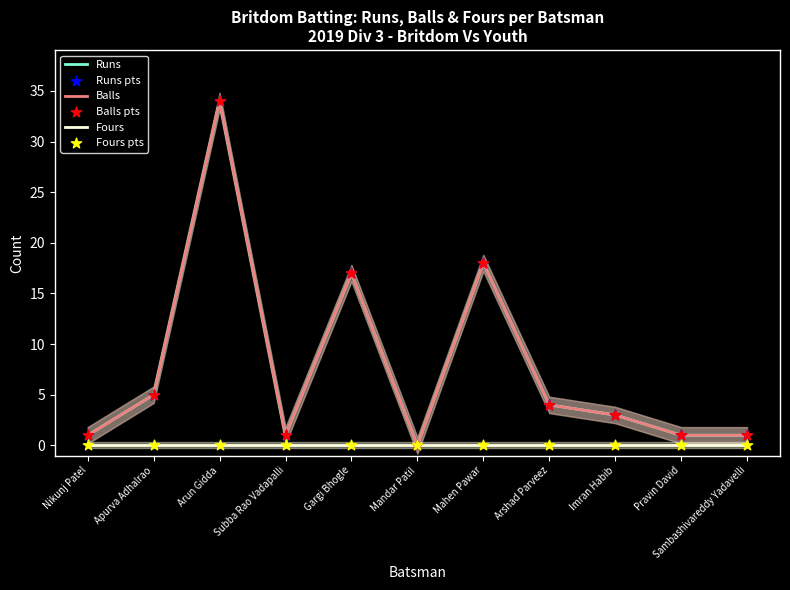

Which series reaches the minimum Y coordinate?

Runs